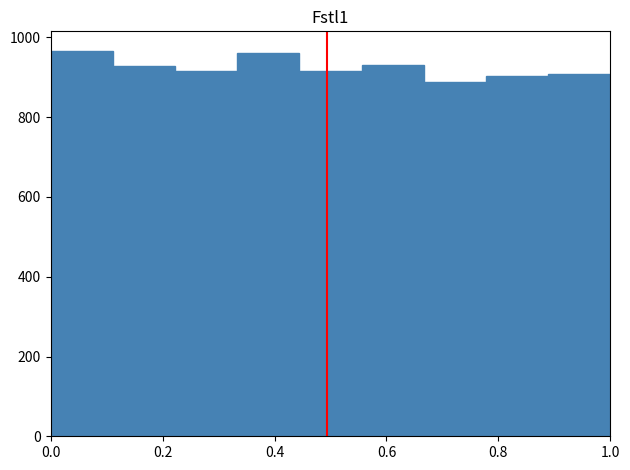

What is the height of the bar covering 0.00 to 0.12 on the x-axis? Neither the bar edges nor the heights are printed on the chart, so give them approximately, as read against the axes.

960